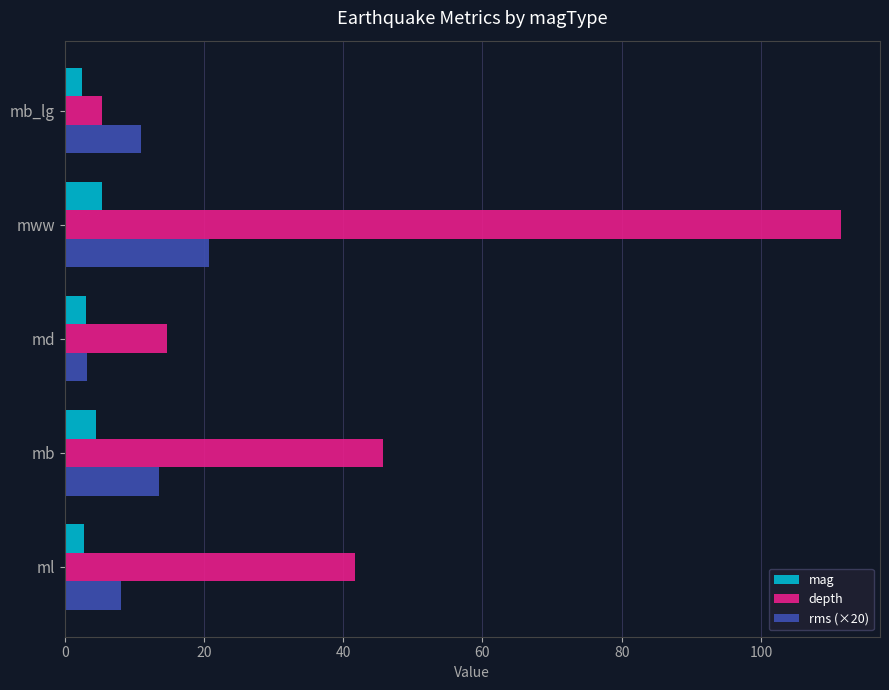

What is the maximum value for rms (×20)?

20.7